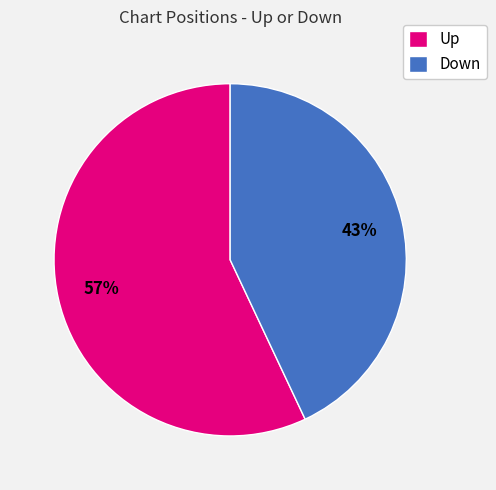

The Down slice represents 43% of the pie. True or false?

True